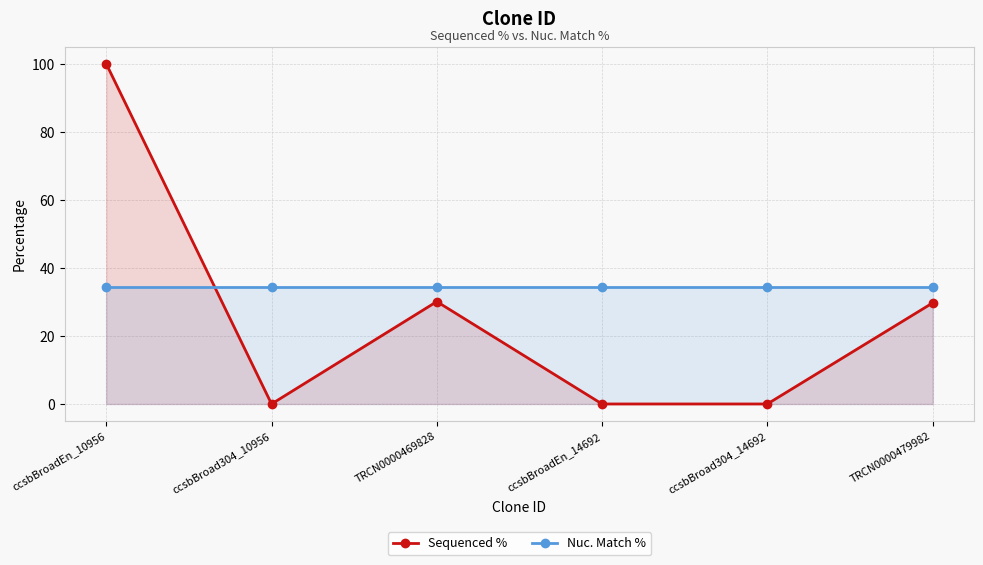

Reading left to right, transcribe all the data shown in this chart.

Sequenced %: ccsbBroadEn_10956=100.0	ccsbBroad304_10956=0.0	TRCN0000469828=30.1	ccsbBroadEn_14692=0.0	ccsbBroad304_14692=0.0	TRCN0000479982=29.7
Nuc. Match %: ccsbBroadEn_10956=34.5	ccsbBroad304_10956=34.5	TRCN0000469828=34.5	ccsbBroadEn_14692=34.5	ccsbBroad304_14692=34.5	TRCN0000479982=34.5